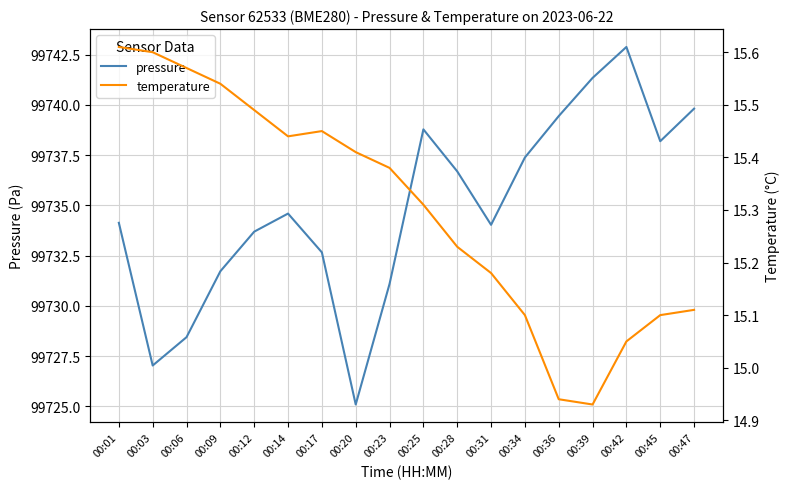

Is the value of temperature at 00:23 greater than the value of pressure at 00:03?

No